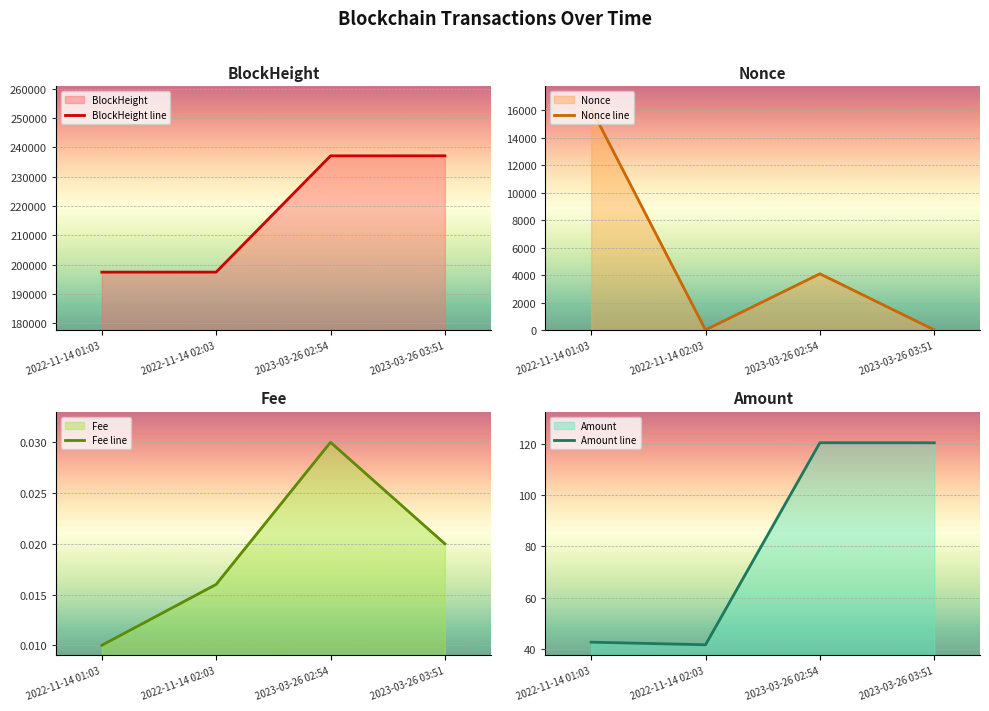

Rank the series by their maximum value, from lowest to highest.

Fee line, Amount line, Nonce line, BlockHeight line